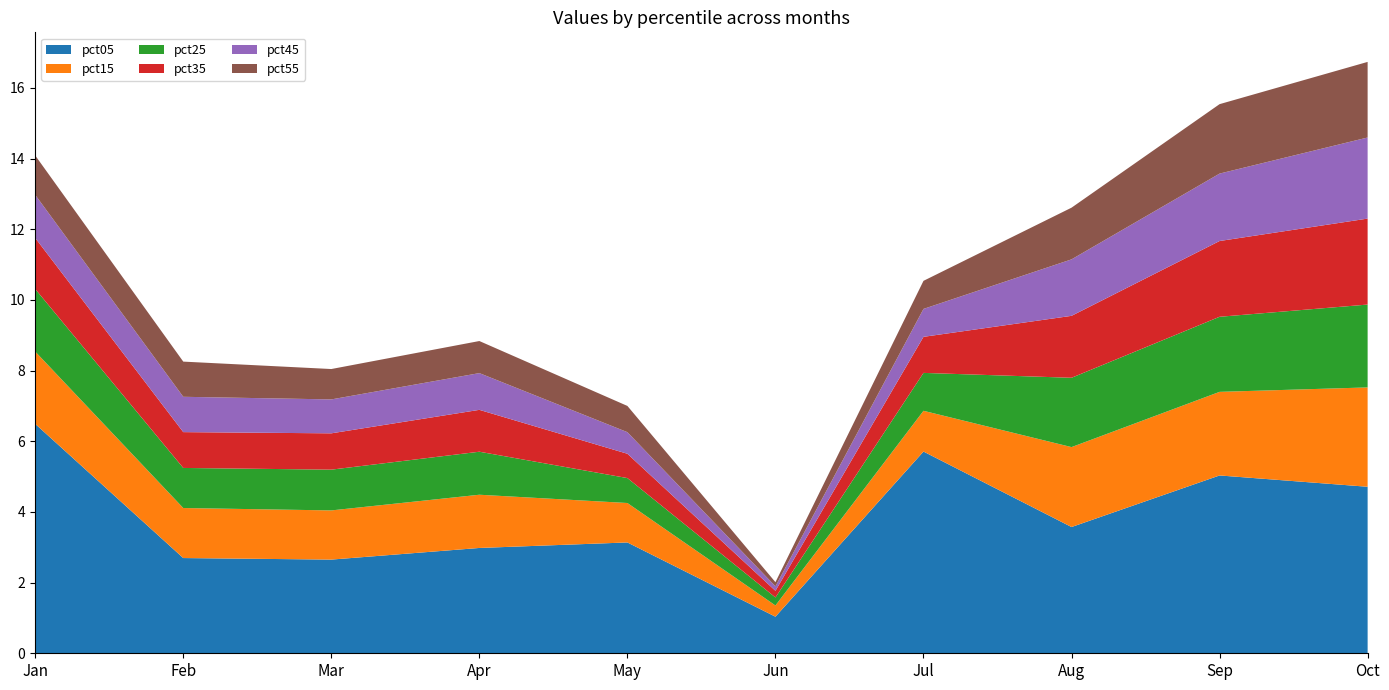

Reading left to right, extract all data points from this chart.

pct05: Jan=6.5	Feb=2.7	Mar=2.7	Apr=3.0	May=3.1	Jun=1.0	Jul=5.7	Aug=3.6	Sep=5.0	Oct=4.7
pct15: Jan=2.0	Feb=1.4	Mar=1.4	Apr=1.5	May=1.1	Jun=0.3	Jul=1.2	Aug=2.3	Sep=2.4	Oct=2.8
pct25: Jan=1.8	Feb=1.1	Mar=1.2	Apr=1.2	May=0.7	Jun=0.2	Jul=1.1	Aug=2.0	Sep=2.1	Oct=2.3
pct35: Jan=1.4	Feb=1.0	Mar=1.0	Apr=1.2	May=0.7	Jun=0.2	Jul=1.0	Aug=1.8	Sep=2.1	Oct=2.4
pct45: Jan=1.2	Feb=1.0	Mar=1.0	Apr=1.0	May=0.6	Jun=0.1	Jul=0.8	Aug=1.6	Sep=1.9	Oct=2.3
pct55: Jan=1.1	Feb=1.0	Mar=0.9	Apr=0.9	May=0.7	Jun=0.1	Jul=0.8	Aug=1.5	Sep=2.0	Oct=2.1